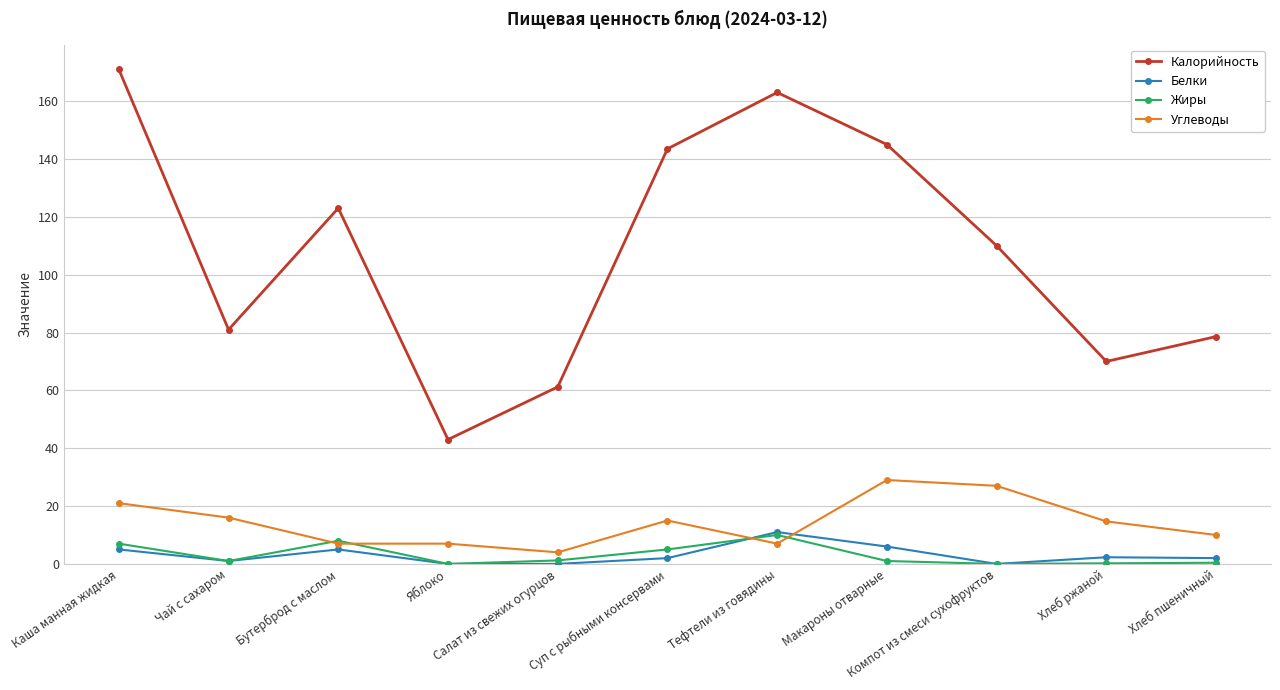

At which label does Углеводы first exceed 14?

Каша манная жидкая